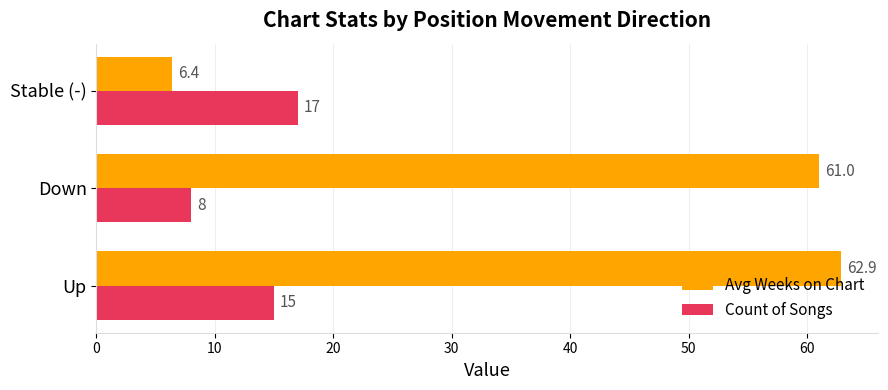

What is the difference between the highest and lowest values at Down?

53.0